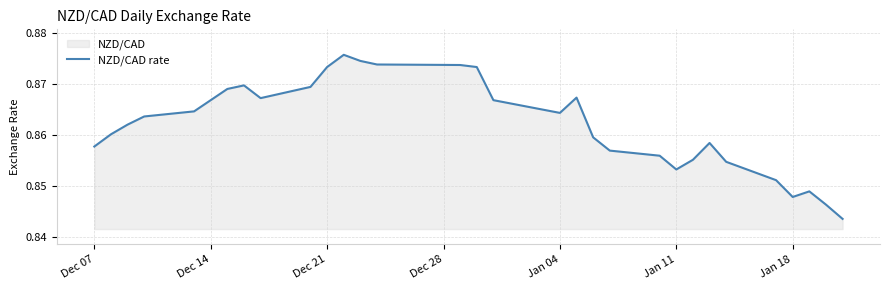

What is the smallest value displayed?

0.8